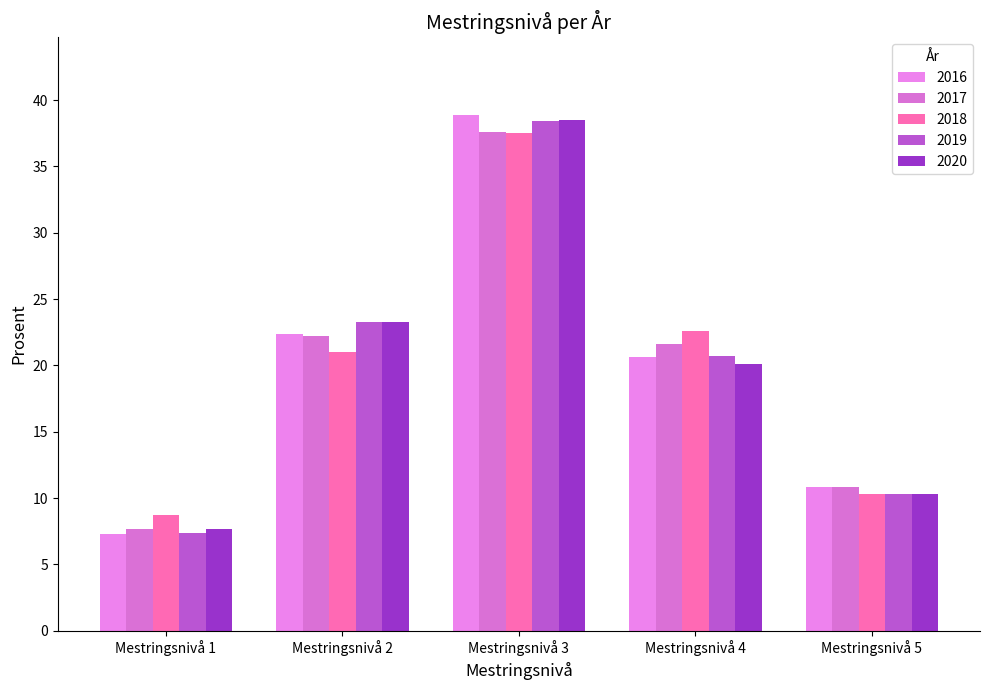

What is the difference between the maximum and minimum values in the 2018 series?

28.8